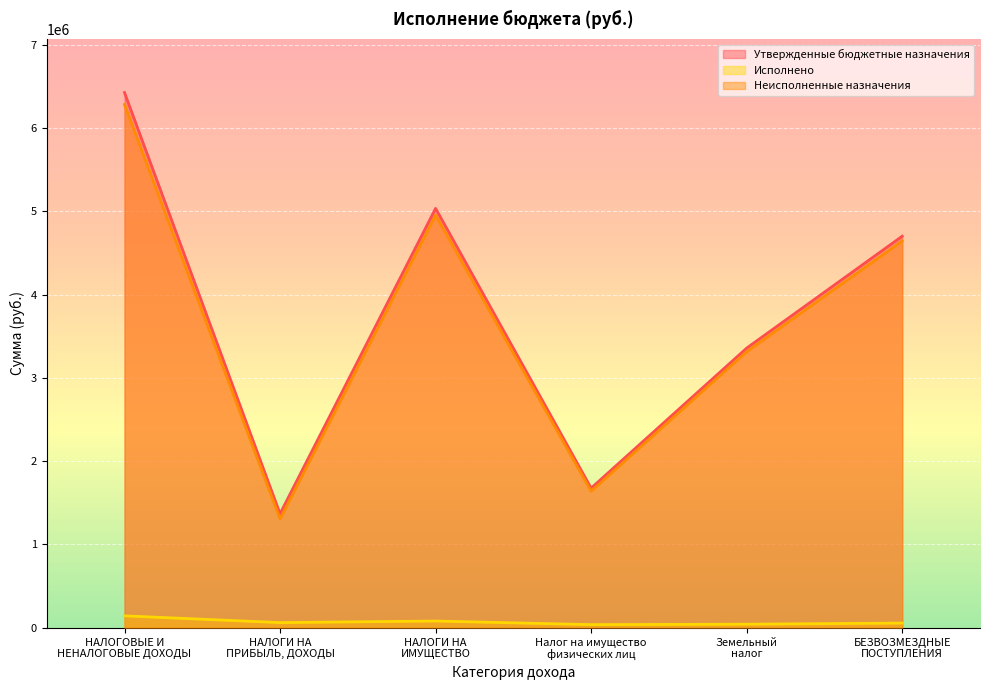

At how many categories does at least one series exceed 5148009?

1